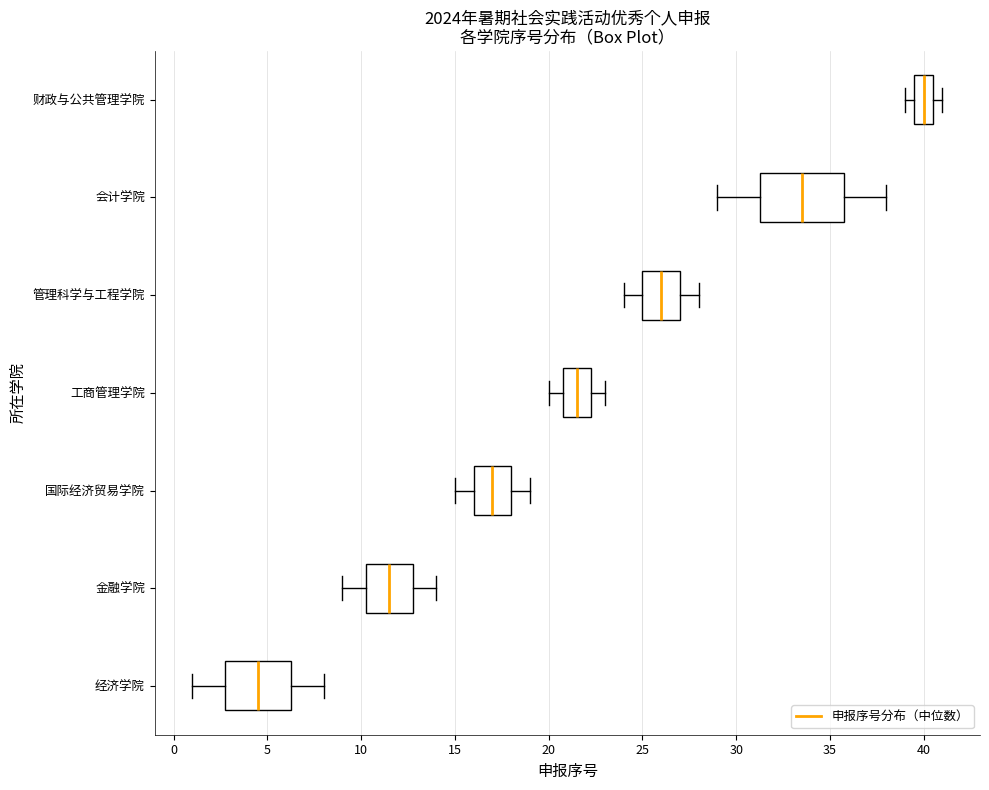

Reading bottom to top, transcribe this box plot: for each box, give where its median line is, the range the box spans, and where its two whiskers end, as read against the x-axis. The values are not printed on the chart, so give them approximately, as read against the axis.

经济学院: median 4.5, box 3.0 to 6.5, whiskers 1.0 to 8.0
金融学院: median 11.5, box 10.5 to 13.0, whiskers 9.0 to 14.0
国际经济贸易学院: median 17.0, box 16.0 to 18.0, whiskers 15.0 to 19.0
工商管理学院: median 21.5, box 21.0 to 22.5, whiskers 20.0 to 23.0
管理科学与工程学院: median 26.0, box 25.0 to 27.0, whiskers 24.0 to 28.0
会计学院: median 33.5, box 31.5 to 36.0, whiskers 29.0 to 38.0
财政与公共管理学院: median 40.0, box 39.5 to 40.5, whiskers 39.0 to 41.0